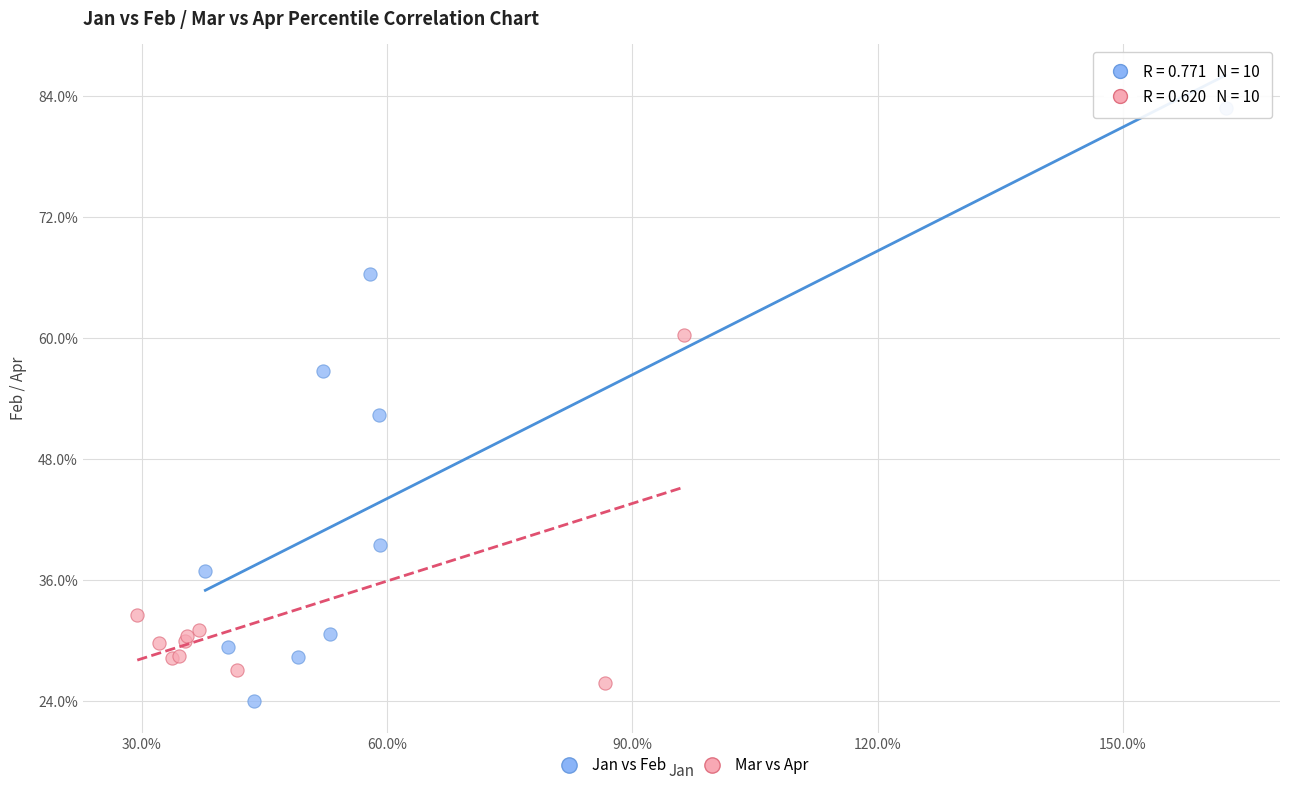

Which series contains the lowest Y value?

Jan vs Feb